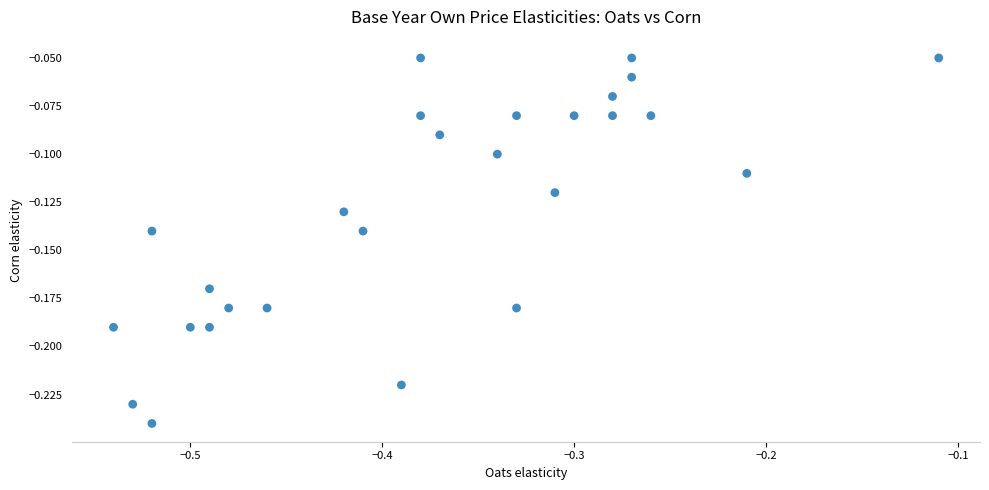

What is the range of X values (max minus min)?

0.4